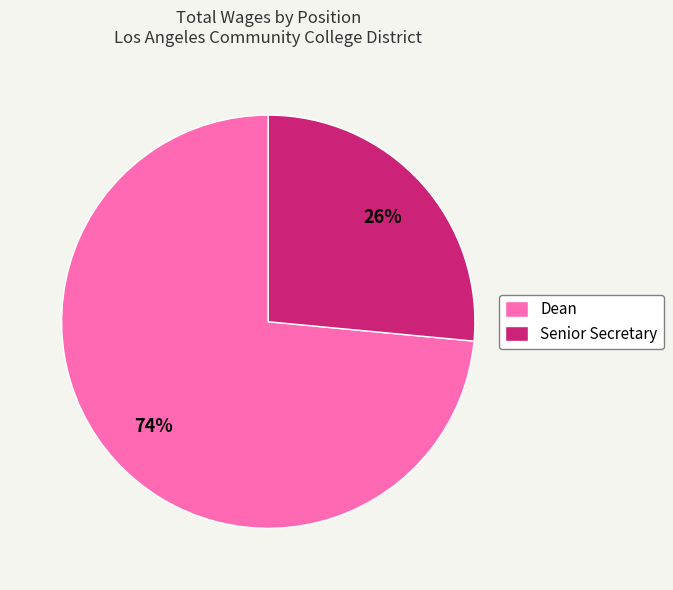

Do Senior Secretary and Dean together represent more than half of the pie?

Yes